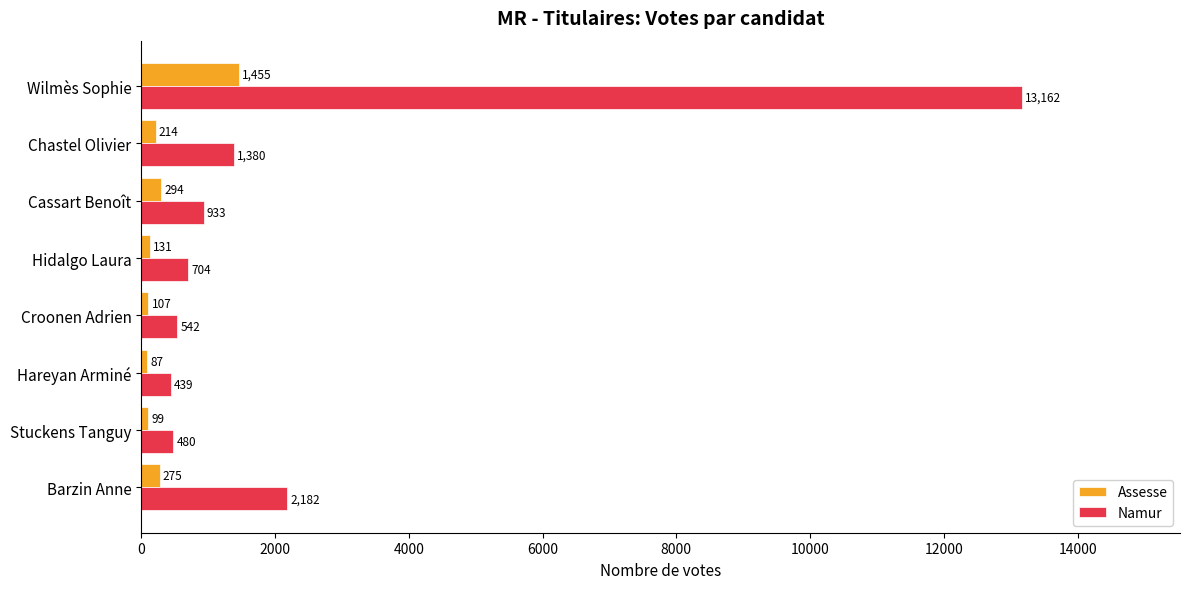

What is the difference between the maximum and minimum values in the Namur series?

12723